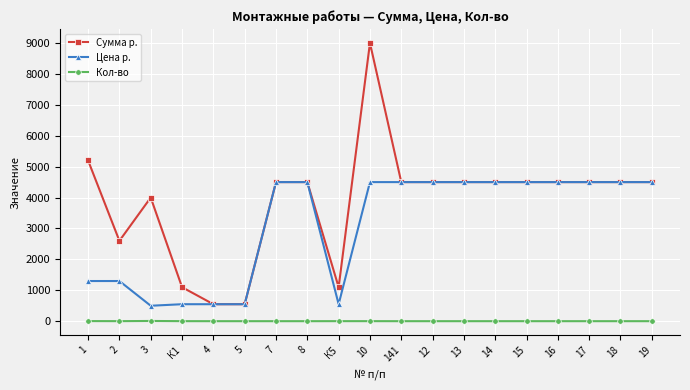

Is the value of Кол-во at 14 greater than the value of Сумма р. at 1?

No